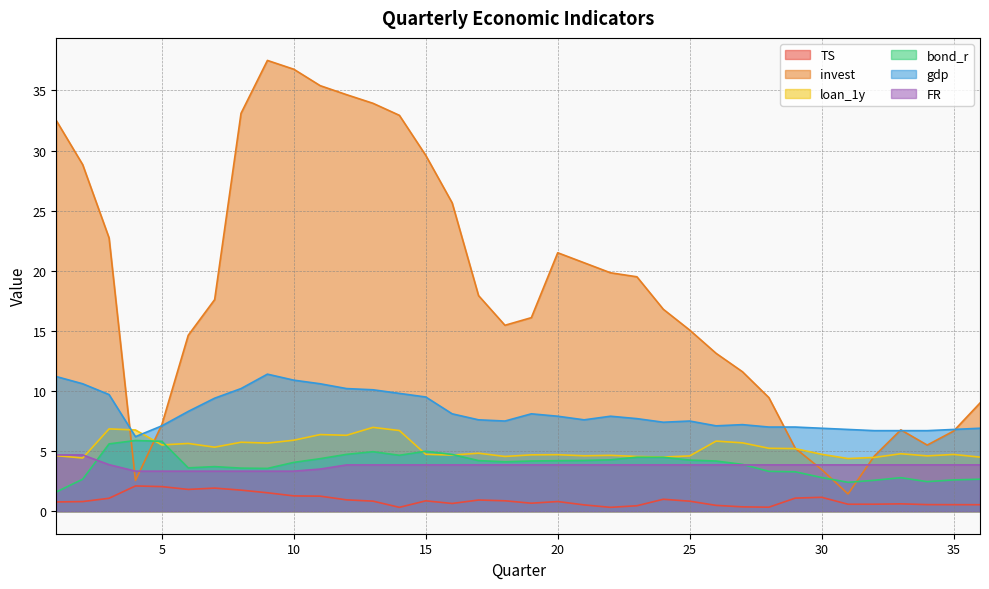

True or false: TS and loan_1y intersect in this chart.

False